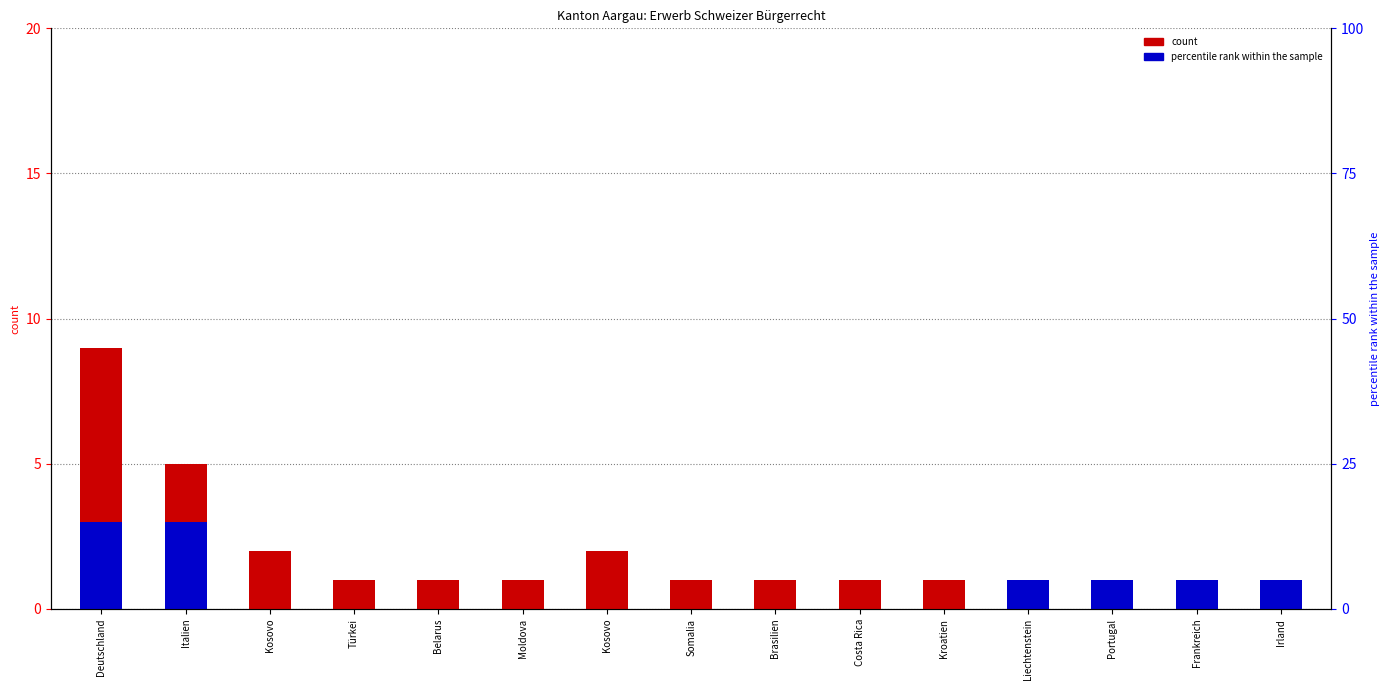

What is the value of the count bar at the 1st from the left?

9